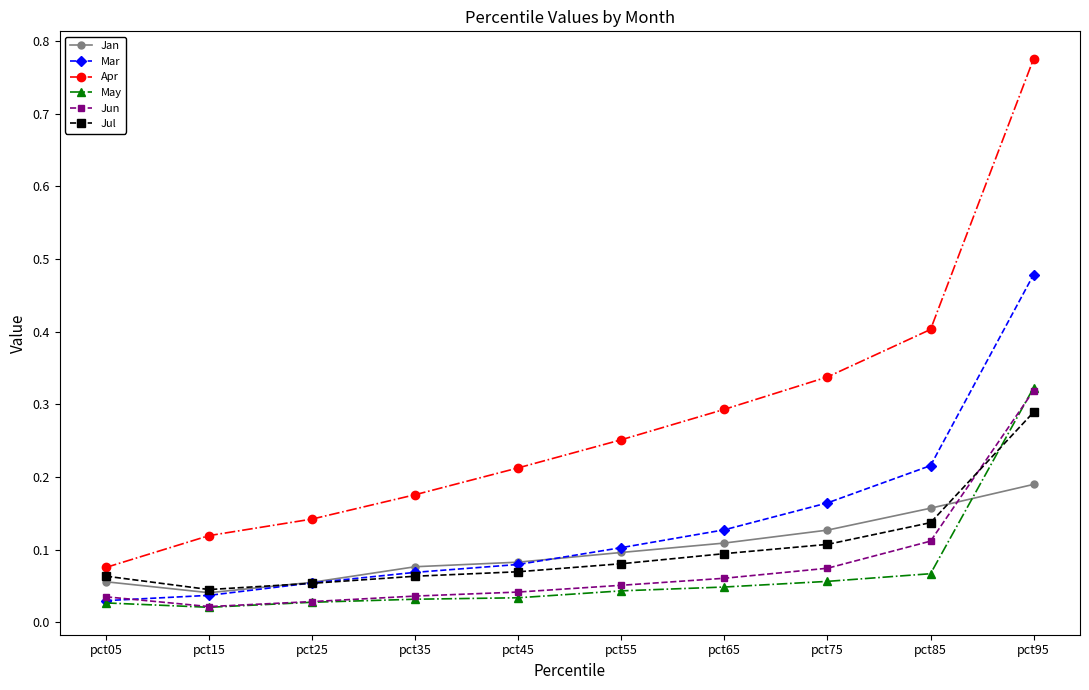

Which series changed the most between pct05 and pct15?

Apr